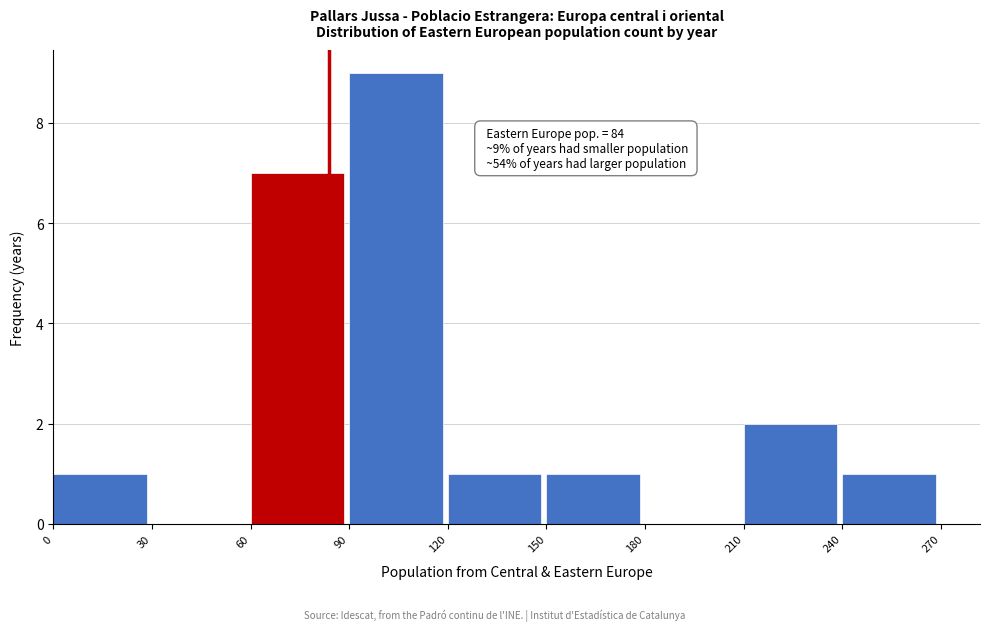

Which range on the x-axis has the tallest bar?

90 to 120